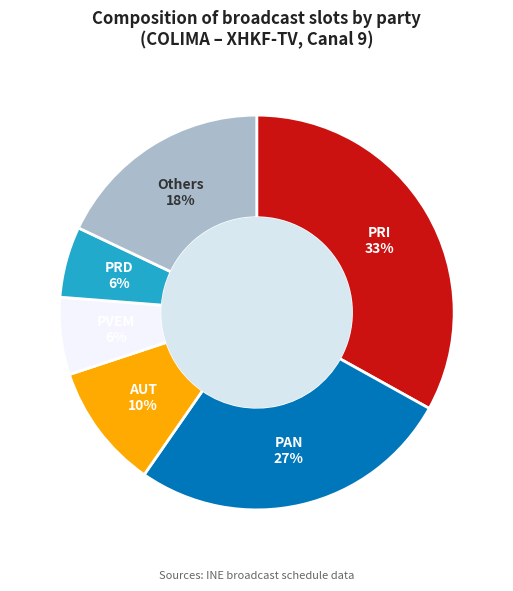

To the nearest percent, what is the average slice percentage?

17%